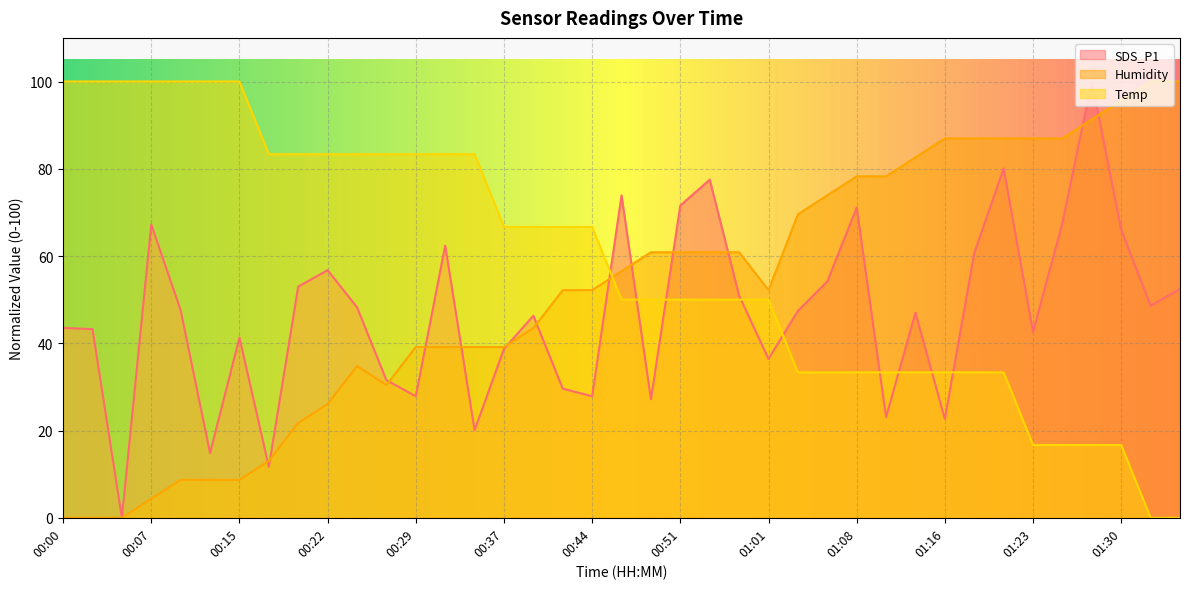

Reading right to left, what are all the values shown in this chart?

SDS_P1: 01:35=52.4	01:33=48.6	01:30=66.0	01:28=100.0	01:25=67.6	01:23=42.5	01:21=80.1	01:18=60.7	01:16=22.6	01:13=47.0	01:11=23.1	01:08=71.1	01:06=54.2	01:03=47.4	01:01=36.4	00:56=50.9	00:54=77.5	00:51=71.6	00:49=27.2	00:46=73.9	00:44=27.9	00:41=29.6	00:39=46.3	00:37=38.7	00:34=20.1	00:32=62.4	00:29=27.9	00:27=31.5	00:24=48.3	00:22=56.8	00:20=53.0	00:17=11.7	00:15=41.3	00:12=14.8	00:10=47.6	00:07=67.2	00:05=0.0	00:03=43.2	00:00=43.5
Humidity: 01:35=100.0	01:33=100.0	01:30=95.7	01:28=91.3	01:25=87.0	01:23=87.0	01:21=87.0	01:18=87.0	01:16=87.0	01:13=82.6	01:11=78.3	01:08=78.3	01:06=73.9	01:03=69.6	01:01=52.2	00:56=60.9	00:54=60.9	00:51=60.9	00:49=60.9	00:46=56.5	00:44=52.2	00:41=52.2	00:39=43.5	00:37=39.1	00:34=39.1	00:32=39.1	00:29=39.1	00:27=30.4	00:24=34.8	00:22=26.1	00:20=21.7	00:17=13.0	00:15=8.7	00:12=8.7	00:10=8.7	00:07=4.3	00:05=0.0	00:03=0.0	00:00=0.0
Temp: 01:35=0.0	01:33=0.0	01:30=16.7	01:28=16.7	01:25=16.7	01:23=16.7	01:21=33.3	01:18=33.3	01:16=33.3	01:13=33.3	01:11=33.3	01:08=33.3	01:06=33.3	01:03=33.3	01:01=50.0	00:56=50.0	00:54=50.0	00:51=50.0	00:49=50.0	00:46=50.0	00:44=66.7	00:41=66.7	00:39=66.7	00:37=66.7	00:34=83.3	00:32=83.3	00:29=83.3	00:27=83.3	00:24=83.3	00:22=83.3	00:20=83.3	00:17=83.3	00:15=100.0	00:12=100.0	00:10=100.0	00:07=100.0	00:05=100.0	00:03=100.0	00:00=100.0